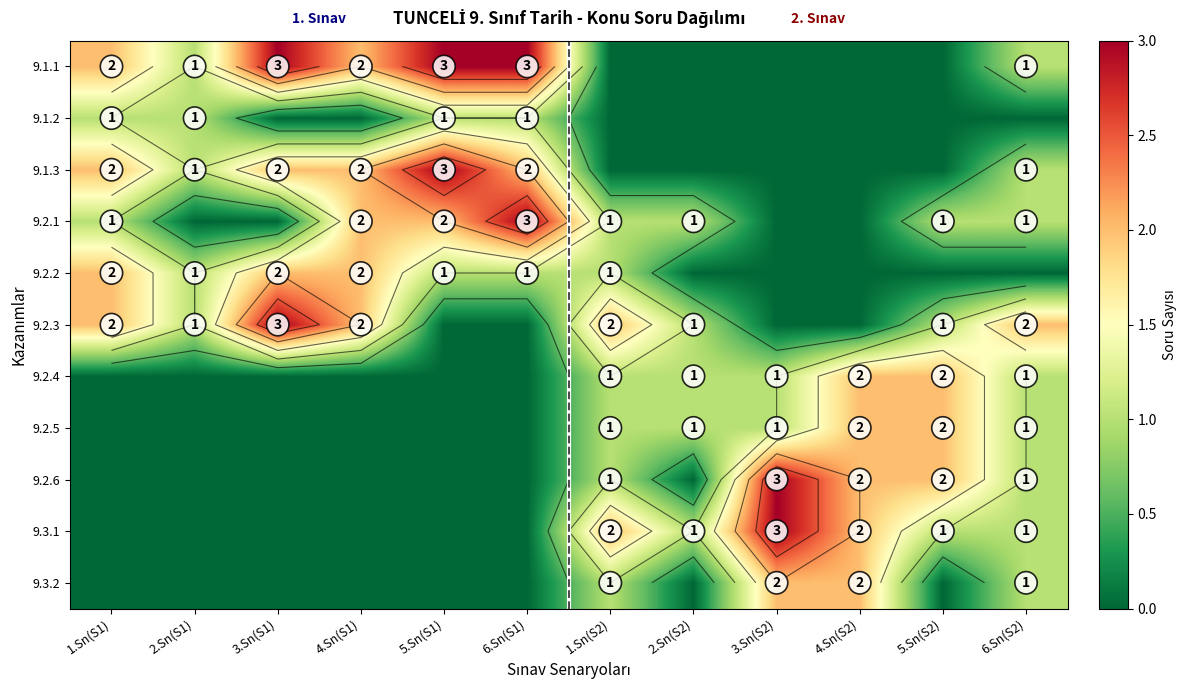

What value does the 9.2.4 series have at 3.Sn(S2)?

1